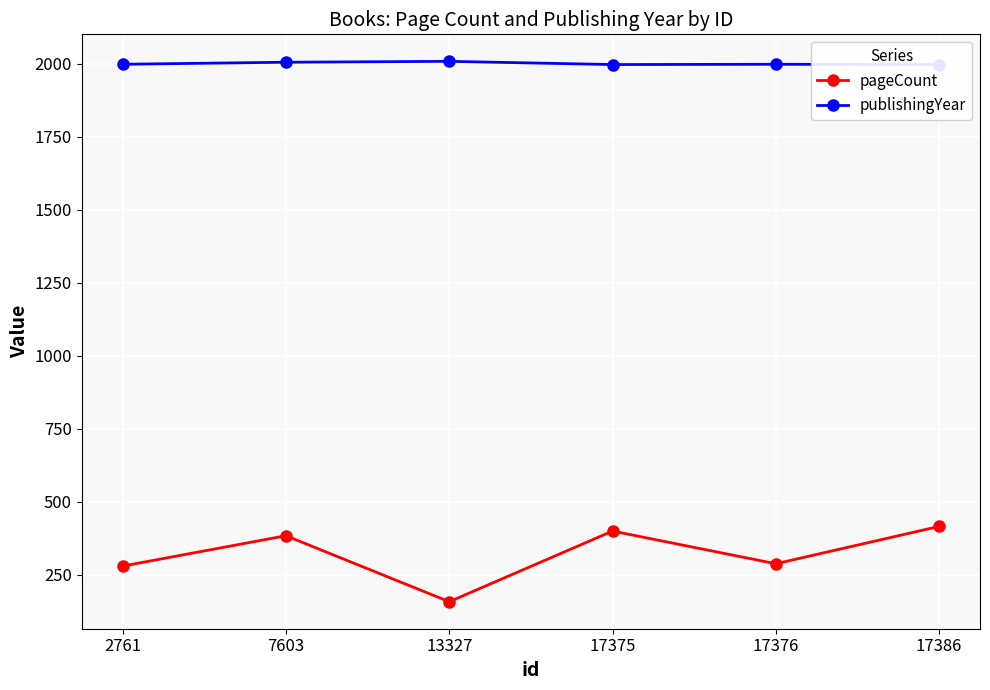

What is the difference between the maximum and minimum values in the pageCount series?

258